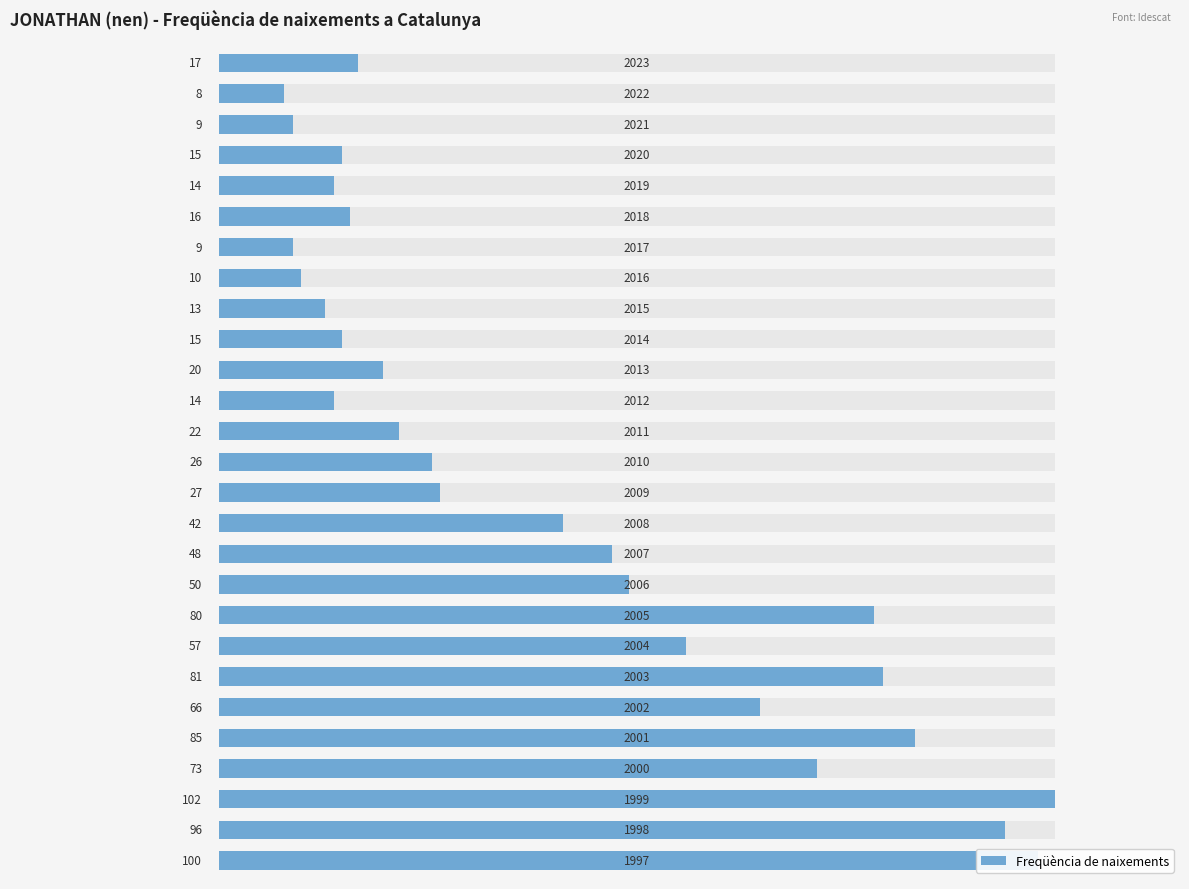

The value at −20 is 8. True or false?

True